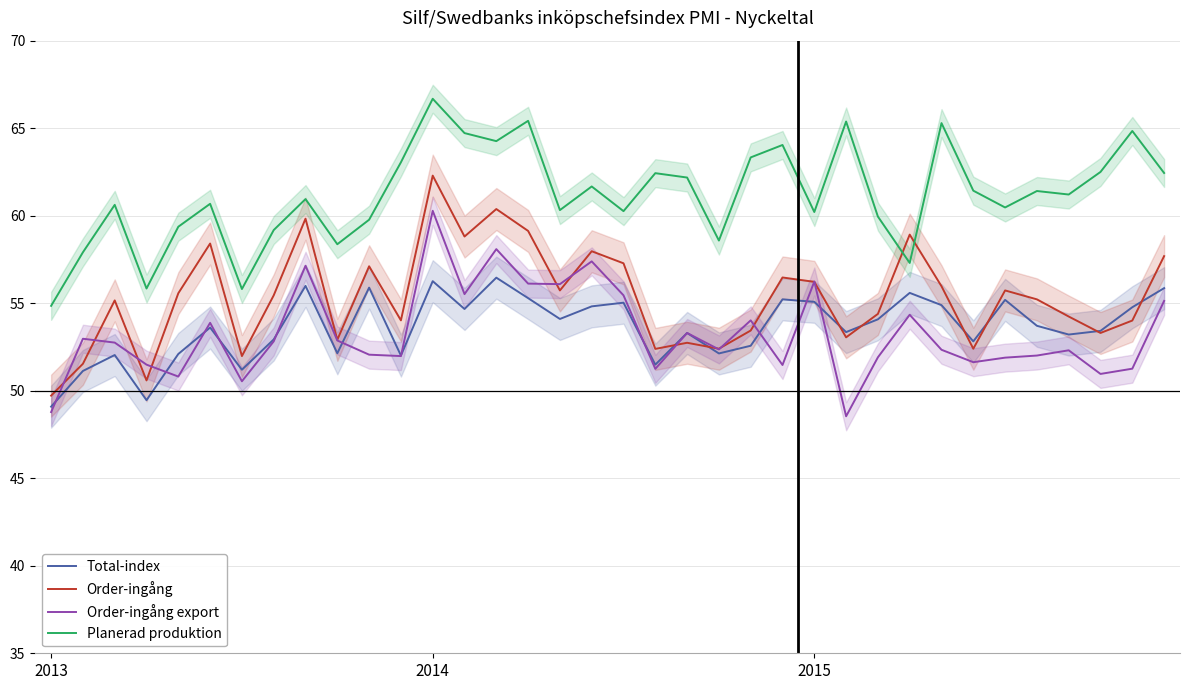

How many interior local valleys does the Planerad produktion series have?

11